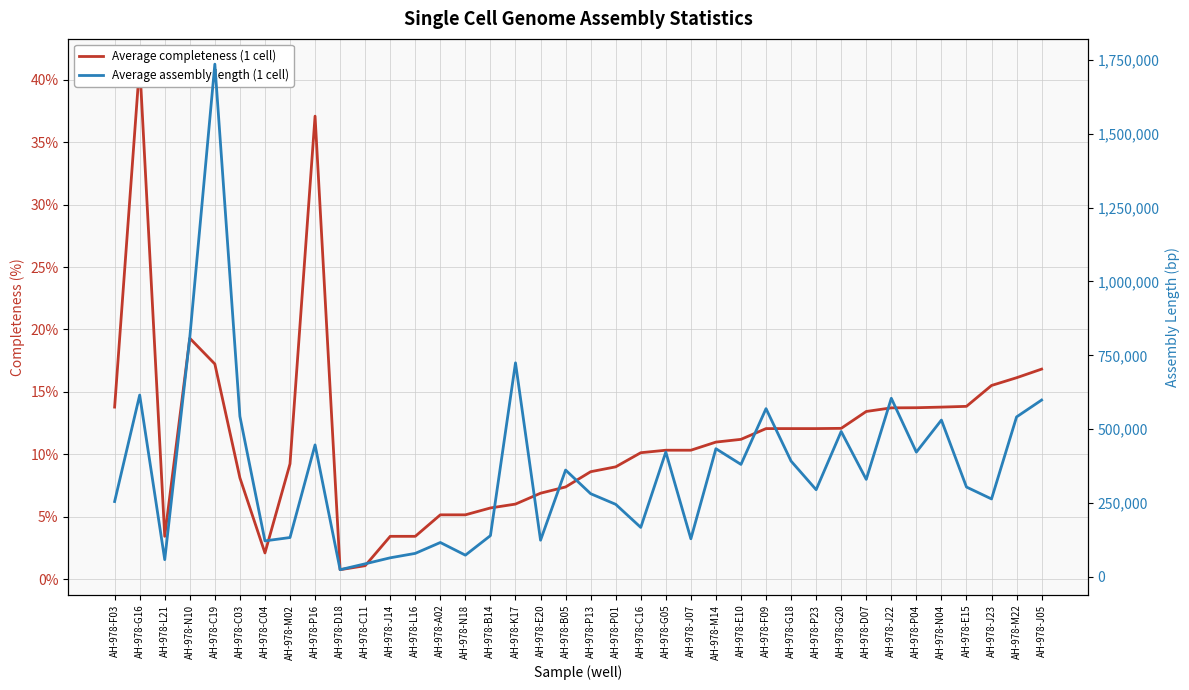

At which label does Average completeness (1 cell) reach its minimum?

AH-978-D18